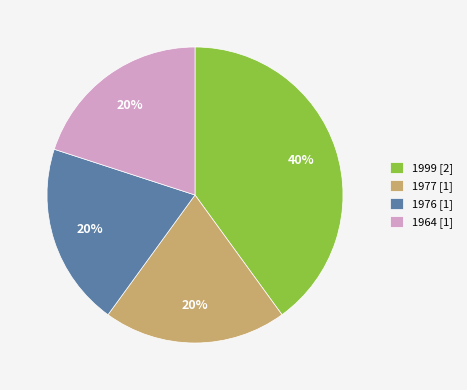

What percentage is the 1976 slice, to the nearest percent?

20%